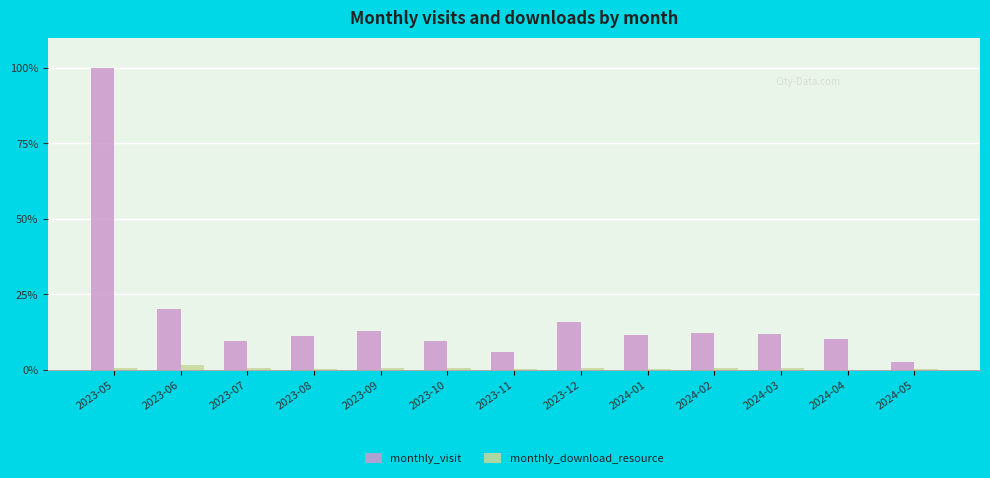

What is the spread (max minus min) of values at 2024-02?

11.8